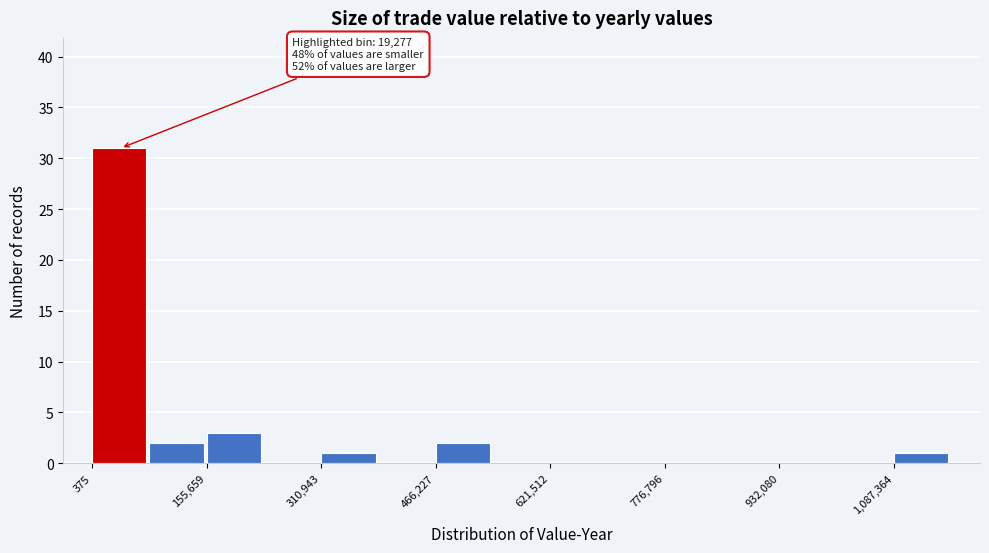

Around what value on the x-axis is the tallest bar? Give the approximate position of its centre, as read against the axis.

40000